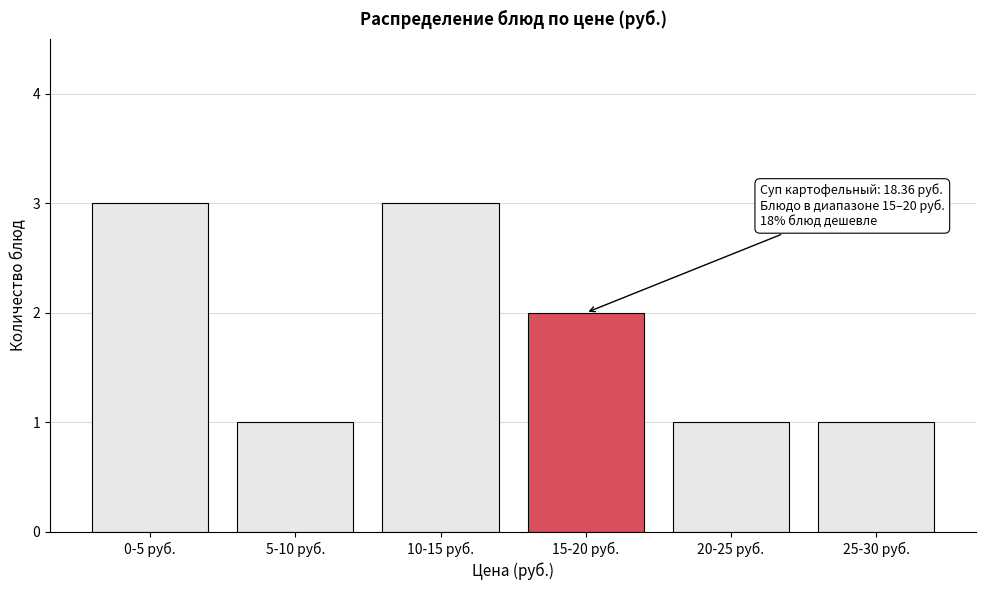

Reading left to right, extract all data points from this chart.

3	1	3	2	1	1